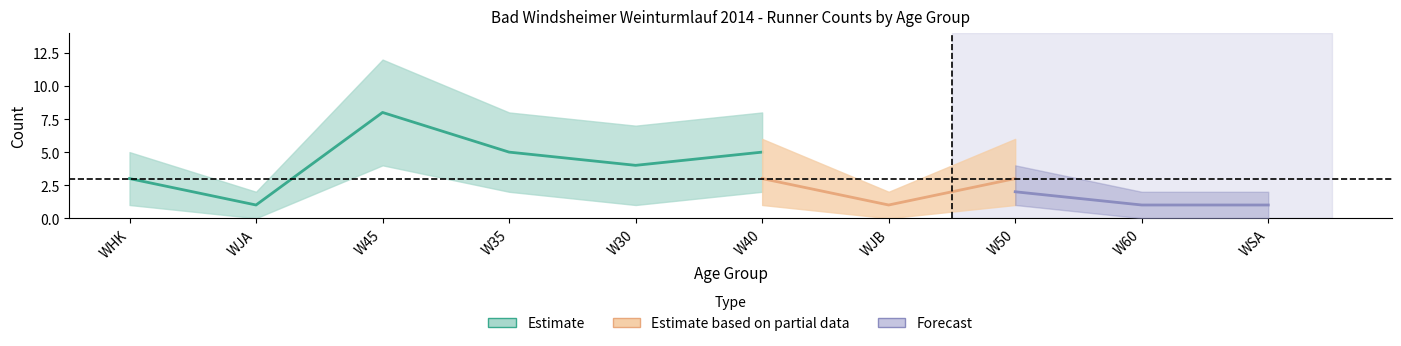

Is the value of Estimate based on partial data at 1 greater than the value of Estimate at 1?

No